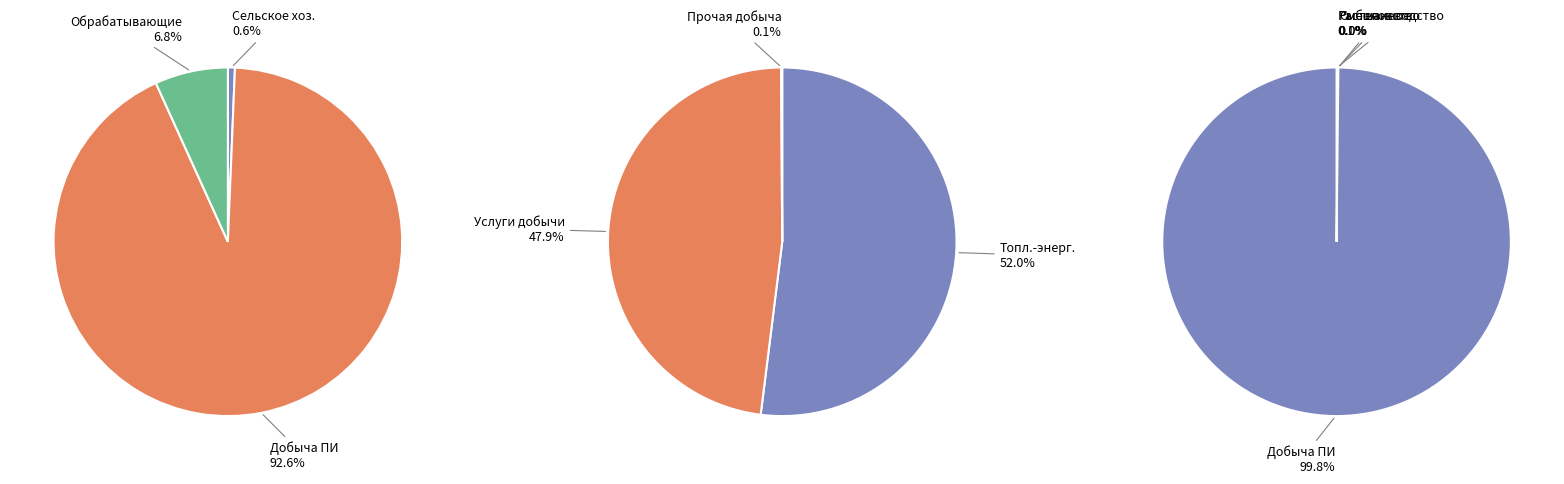

Which slice is the largest?

Добыча полезных ископаемых